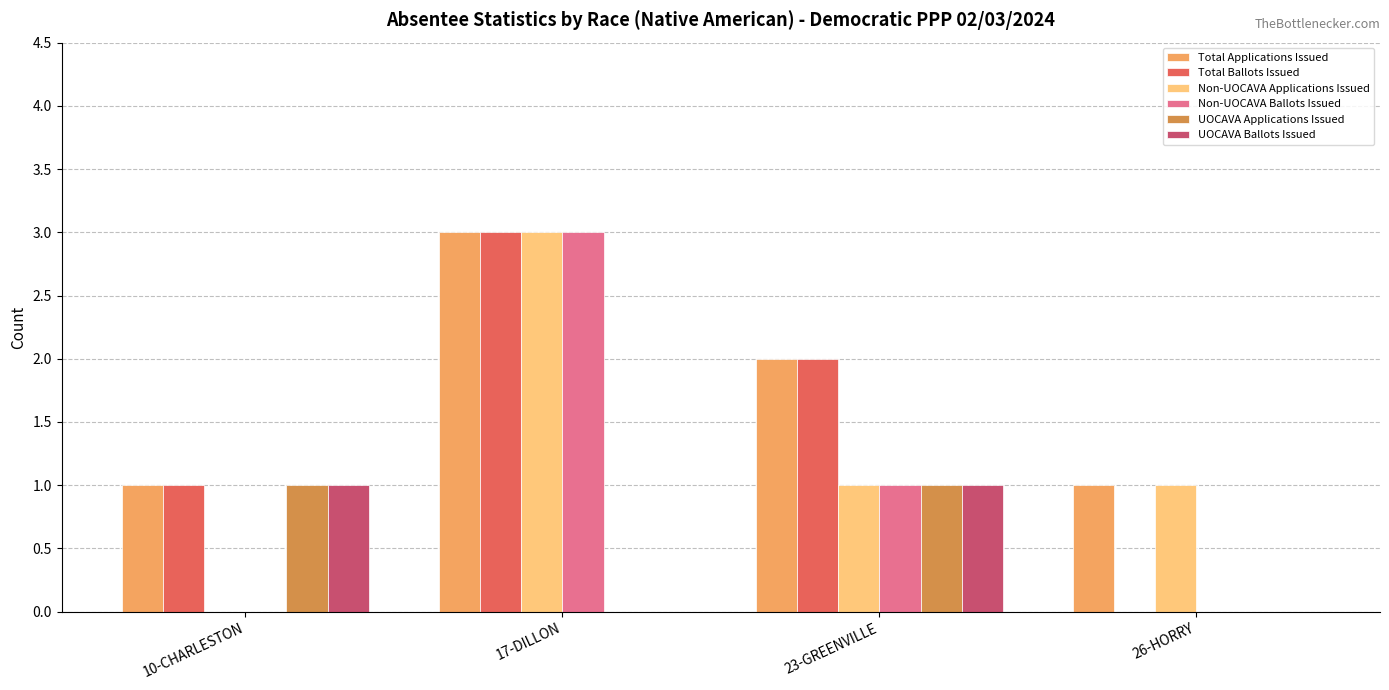

Is it true that UOCAVA Applications Issued equals 0 at 17-DILLON?

True